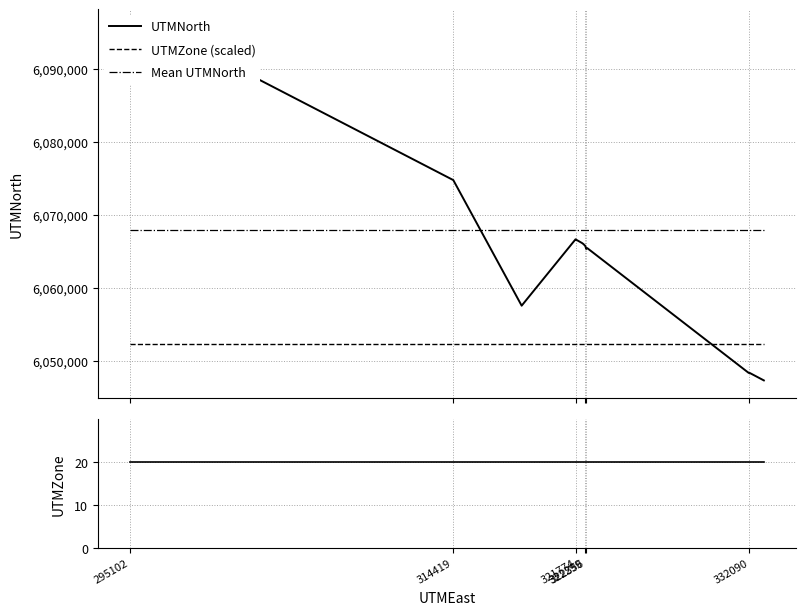

List the series in order of their peak value, highest first.

UTMNorth, Mean UTMNorth, UTMZone (scaled), UTMZone